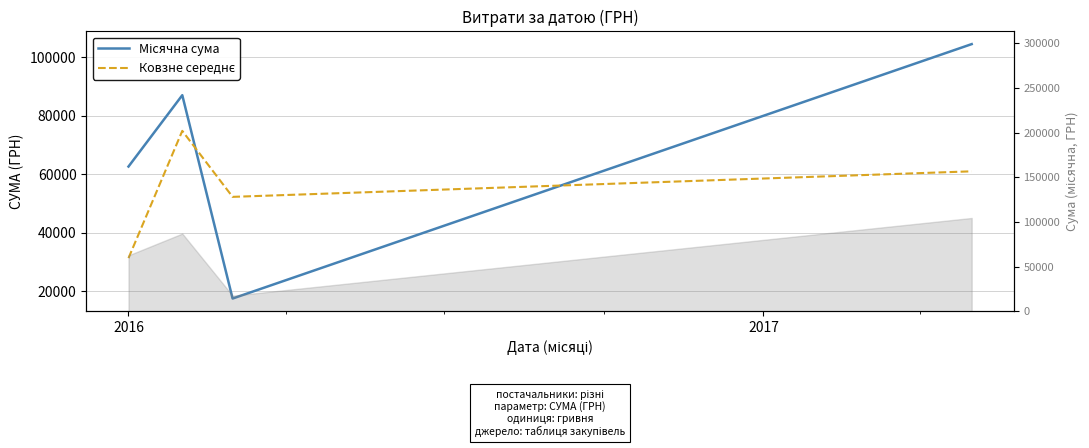

What is the lowest value of the Місячна сума series?

17480.5